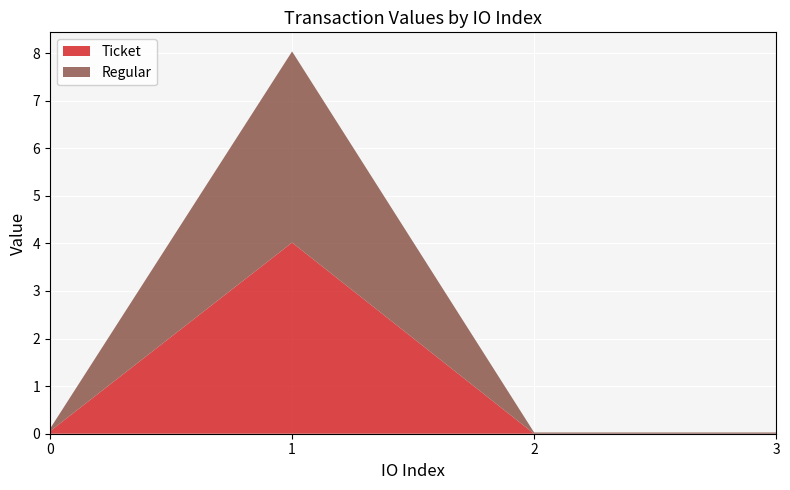

What are all the series names shown in the legend?

Ticket, Regular